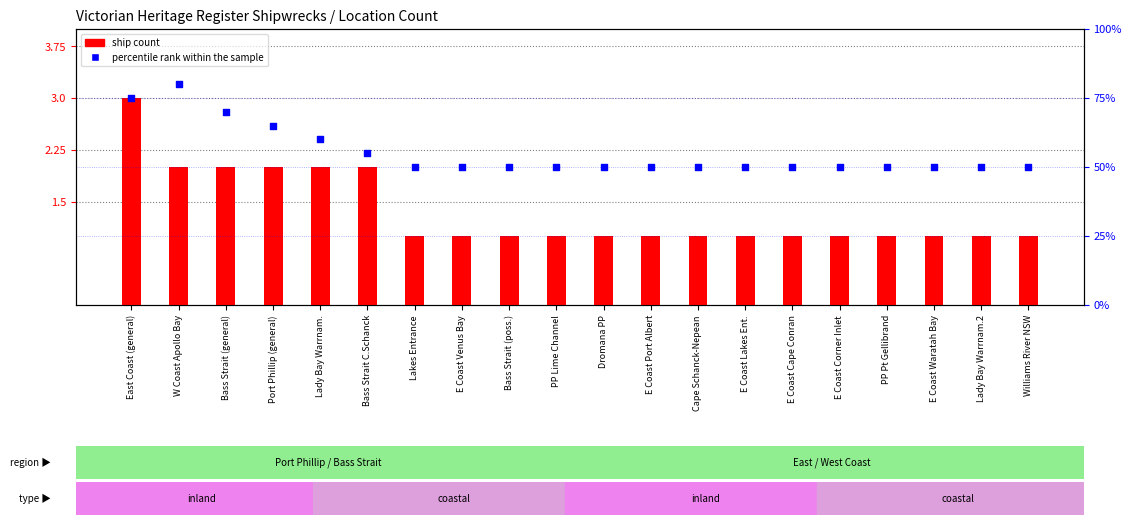

At which category is the sum across all series the highest?

W Coast Apollo Bay